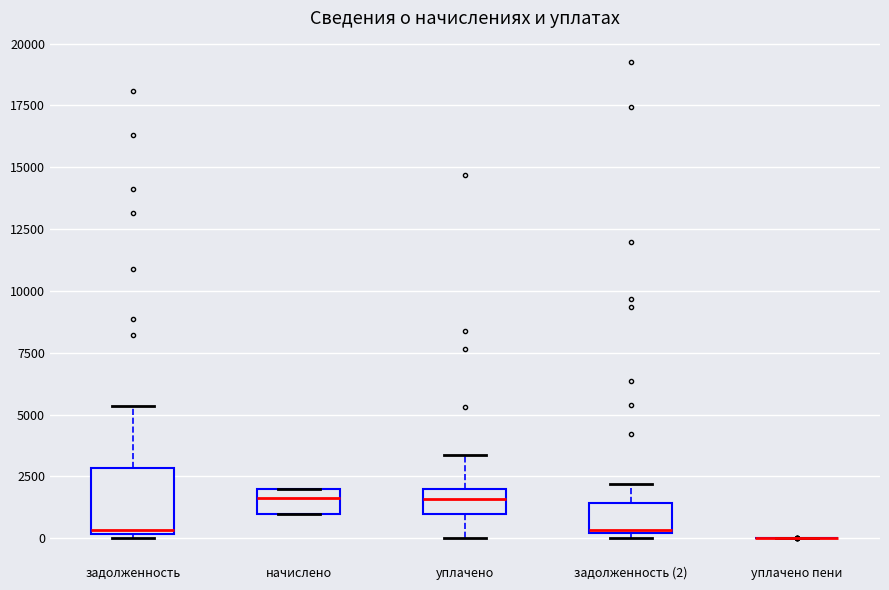

Reading left to right, read every box against the y-axis: the position of its median line, the range the box covers, and the ends of its whiskers. The values are not printed on the chart, so give them approximately, as read against the axis.

задолженность: median 500, box 0 to 3000, whiskers 0 (just below the box's lower edge) to 5500
начислено: median 1500, box 1000 to 2000, whiskers 1000 to 2000
уплачено: median 1500, box 1000 to 2000, whiskers 0 to 3500
задолженность (2): median 500, box 0 to 1500, whiskers 0 (just below the box's lower edge) to 2000
уплачено пени: box collapsed to a line at 0, whiskers 0 to 0